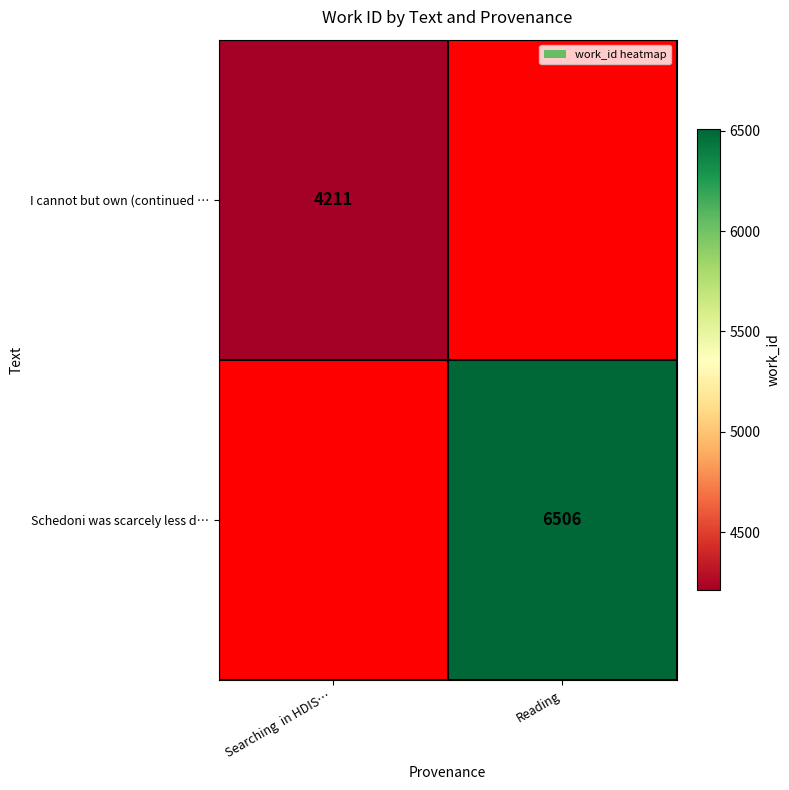

The I cannot but own (continued … series shows 6858 at Searching  in HDIS…. True or false?

False